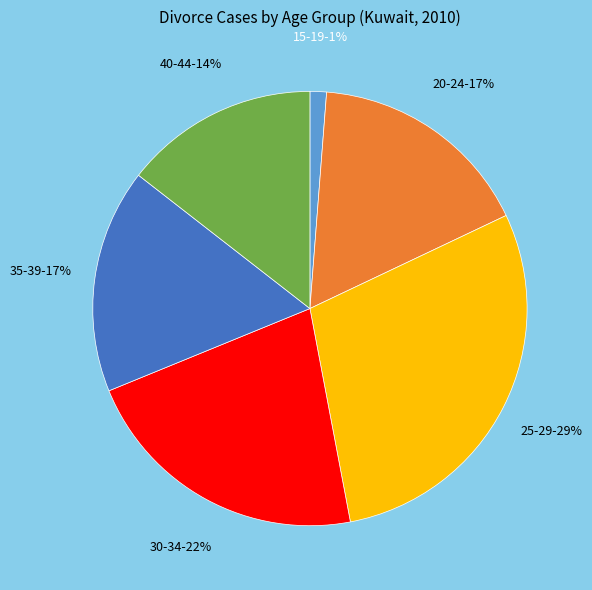

Between 30-34 and 40-44, which is larger?

30-34